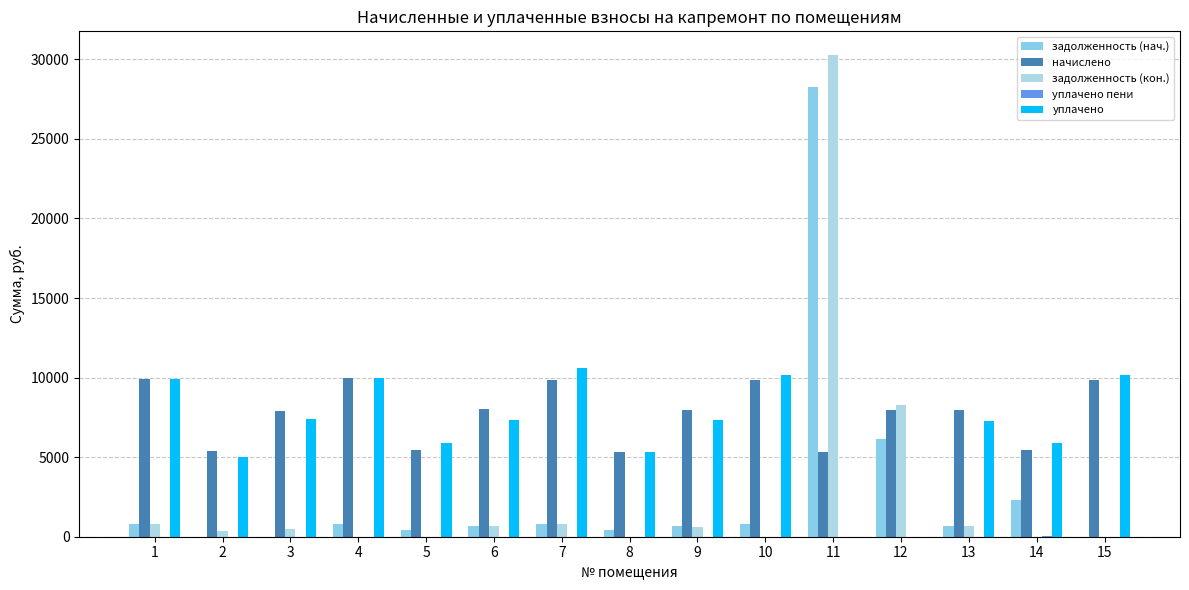

At which label does уплачено пени reach its minimum?

1